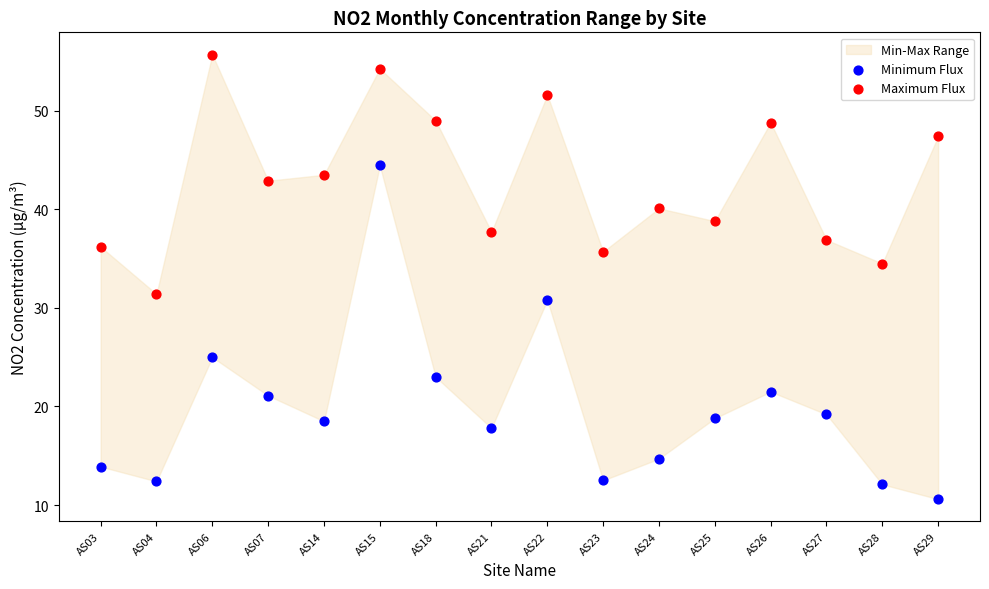

In the Minimum Flux series, what Y value is closest to 27?

25.0